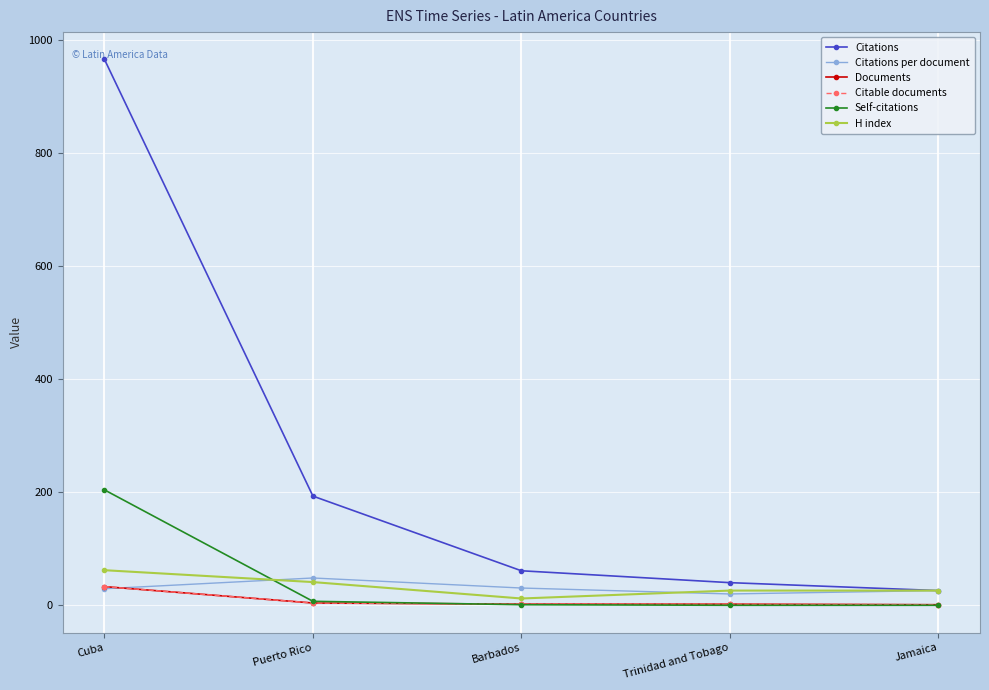

Reading left to right, list all the values displayed in this chart.

Citations: Cuba=965.0	Puerto Rico=193.0	Barbados=61.0	Trinidad and Tobago=40.0	Jamaica=26.0
Citations per document: Cuba=29.2	Puerto Rico=48.2	Barbados=30.5	Trinidad and Tobago=20.0	Jamaica=26.0
Documents: Cuba=33.0	Puerto Rico=4.0	Barbados=2.0	Trinidad and Tobago=2.0	Jamaica=1.0
Citable documents: Cuba=33.0	Puerto Rico=4.0	Barbados=2.0	Trinidad and Tobago=2.0	Jamaica=1.0
Self-citations: Cuba=204.0	Puerto Rico=7.0	Barbados=1.0	Trinidad and Tobago=0.0	Jamaica=0.0
H index: Cuba=62.0	Puerto Rico=41.0	Barbados=12.0	Trinidad and Tobago=26.0	Jamaica=26.0